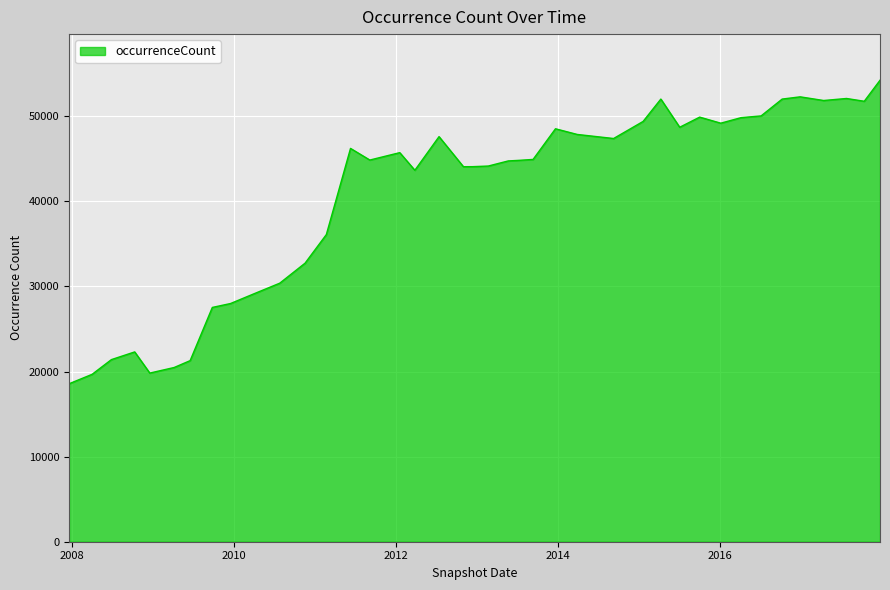

Does the chart display data point markers on the line(s)?

No